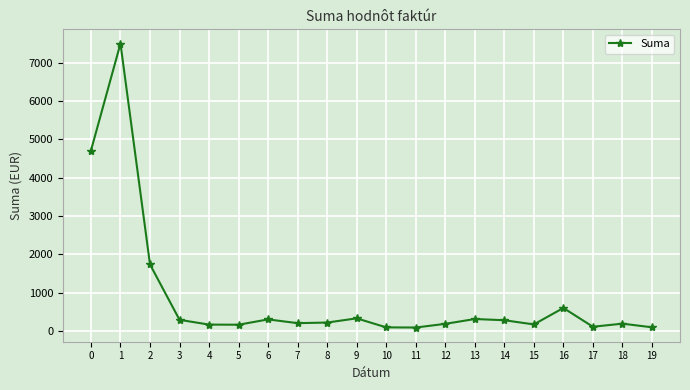

How many categories are shown in the chart?

20